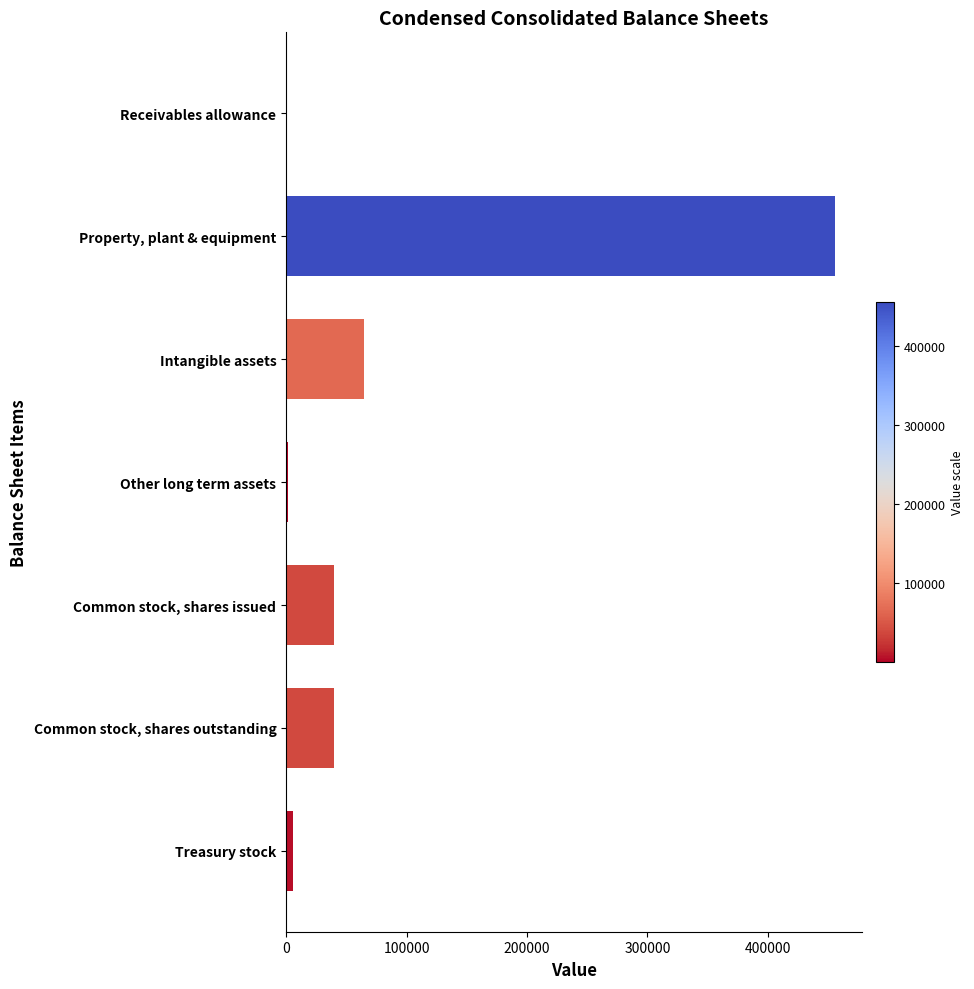

What is the sum of the values at Common stock, shares issued and Property, plant & equipment?

495209